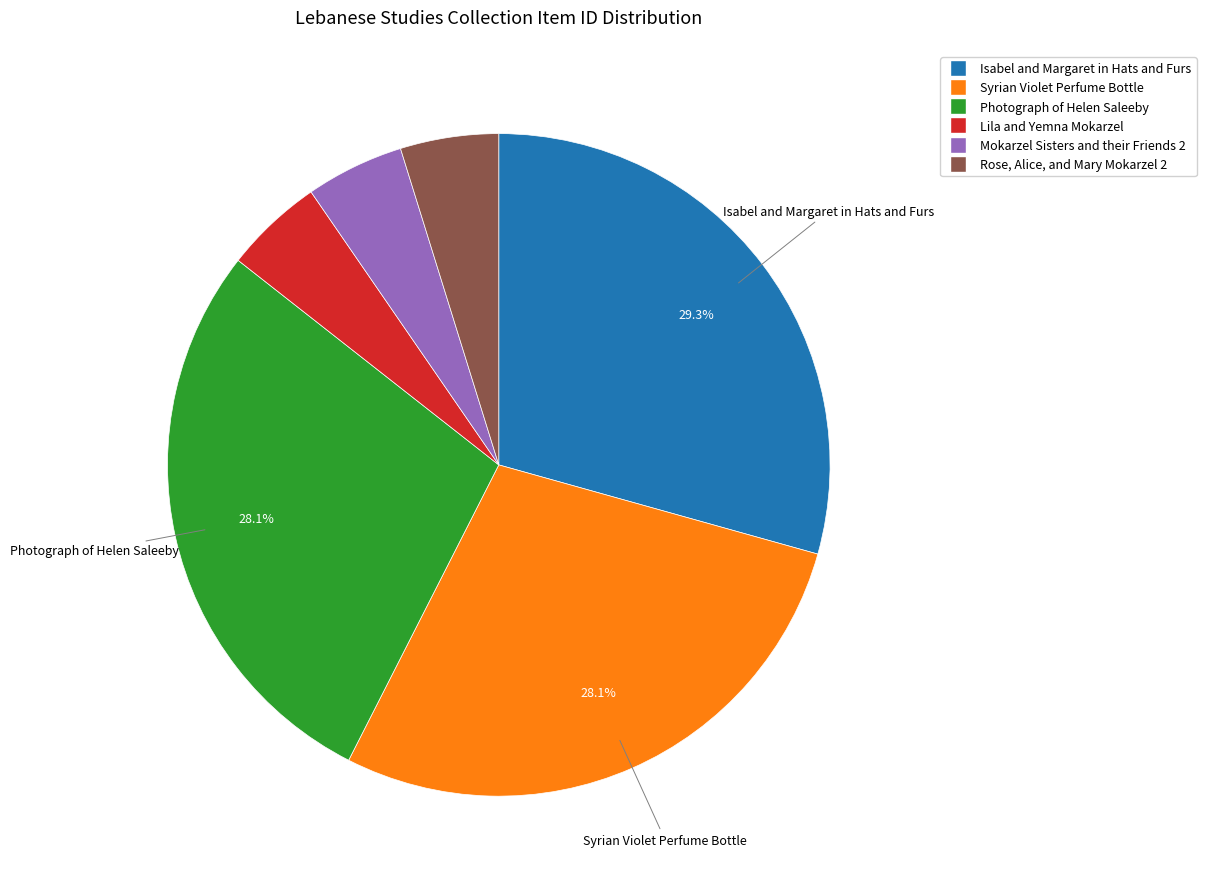

The Isabel and Margaret in Hats and Furs slice represents 29% of the pie. True or false?

True